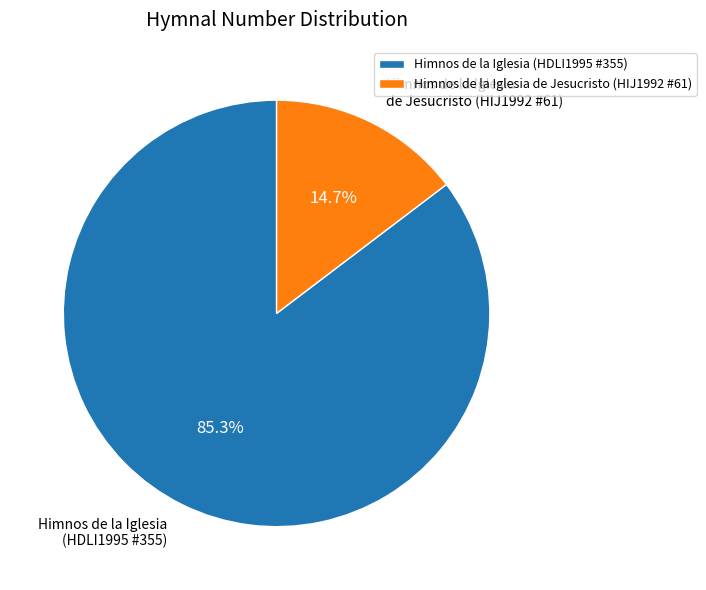

To the nearest percent, what is the combined percentage of Himnos de la Iglesia de Jesucristo (HIJ1992 #61) and Himnos de la Iglesia (HDLI1995 #355)?

100%